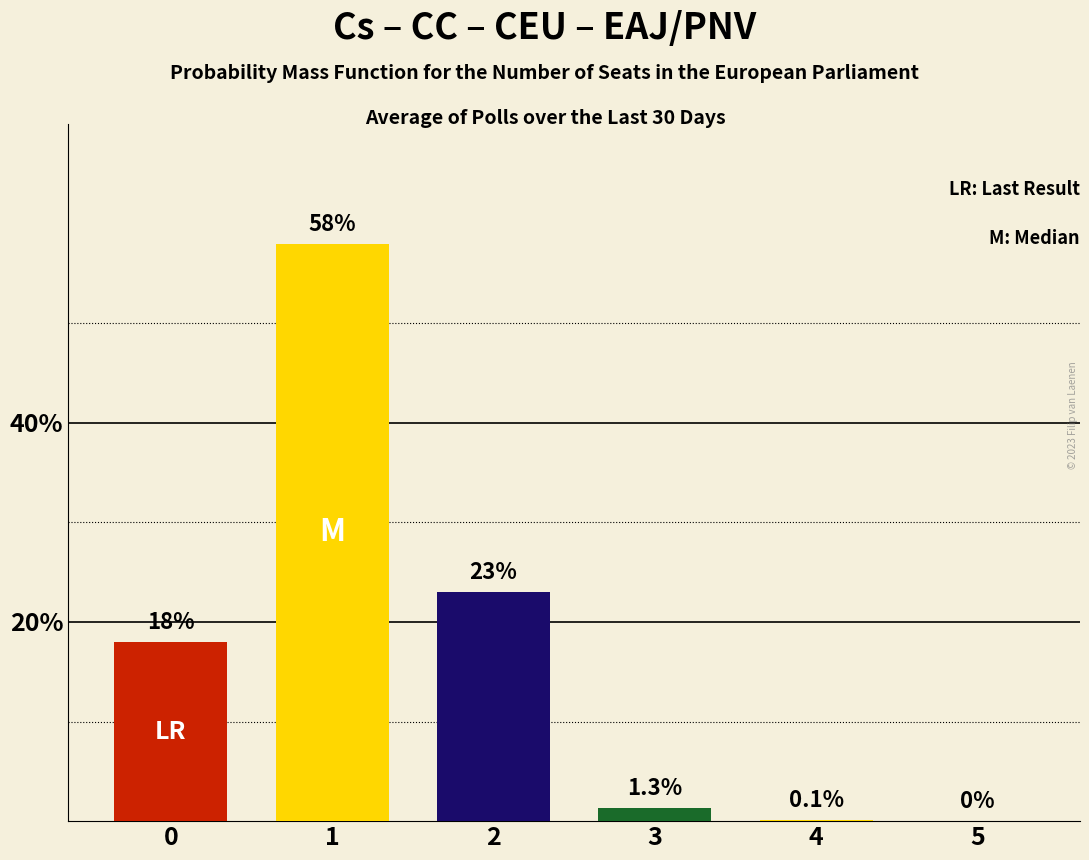

Where is the data nearest to the value 29?

2